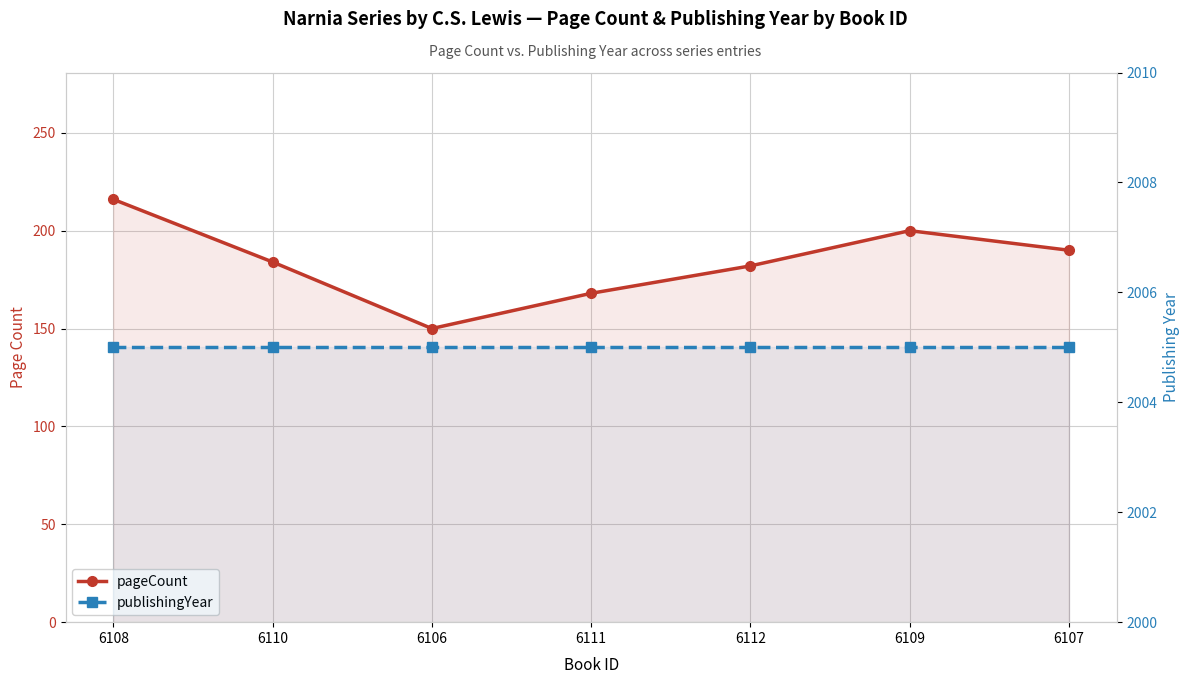

Count the pageCount values in the range 168 to 200.

5